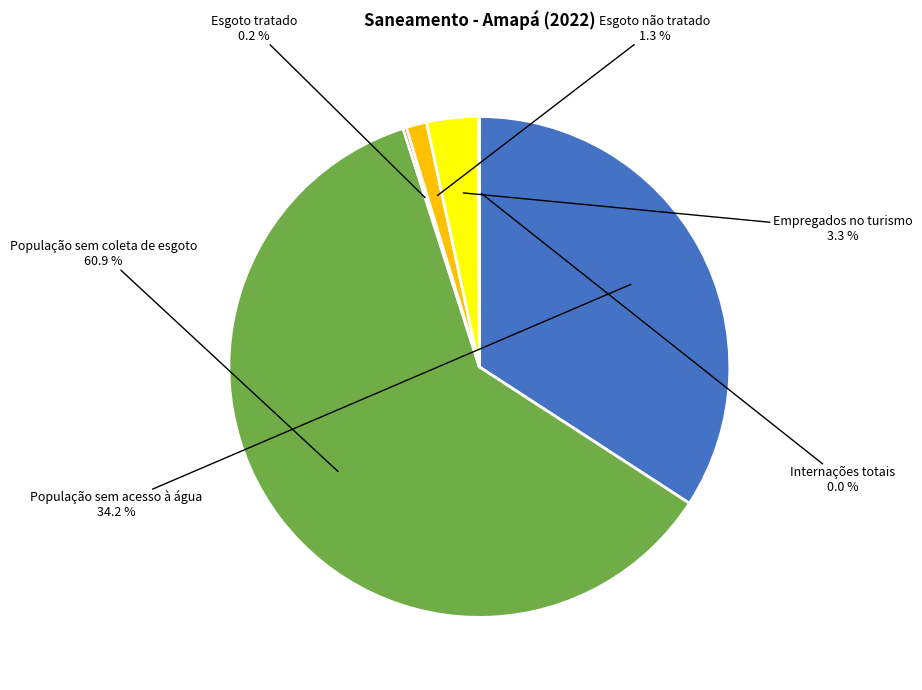

To the nearest percent, what is the average slice percentage?

17%